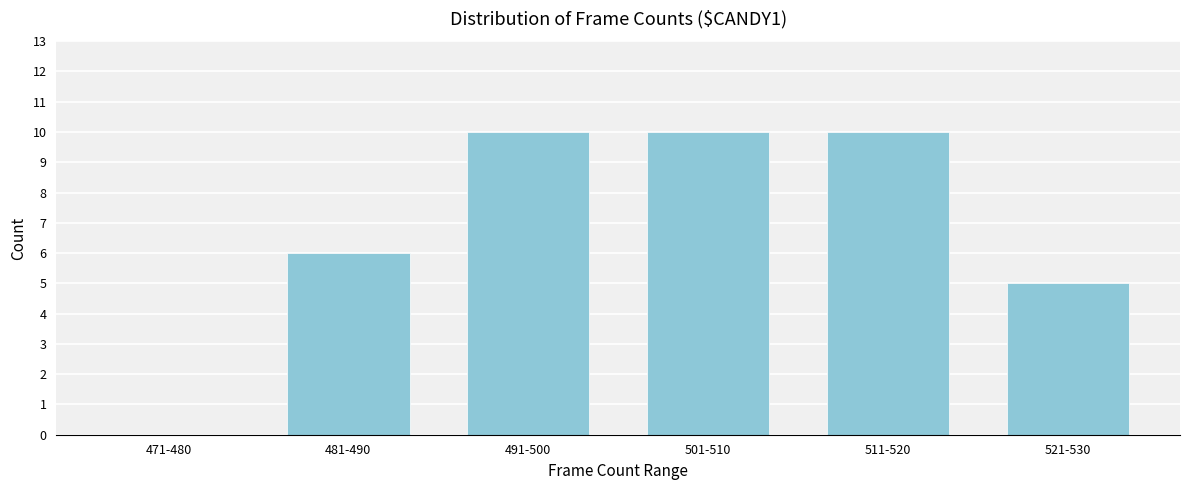

Reading left to right, what are all the values shown in this chart?

471-480=0	481-490=6	491-500=10	501-510=10	511-520=10	521-530=5